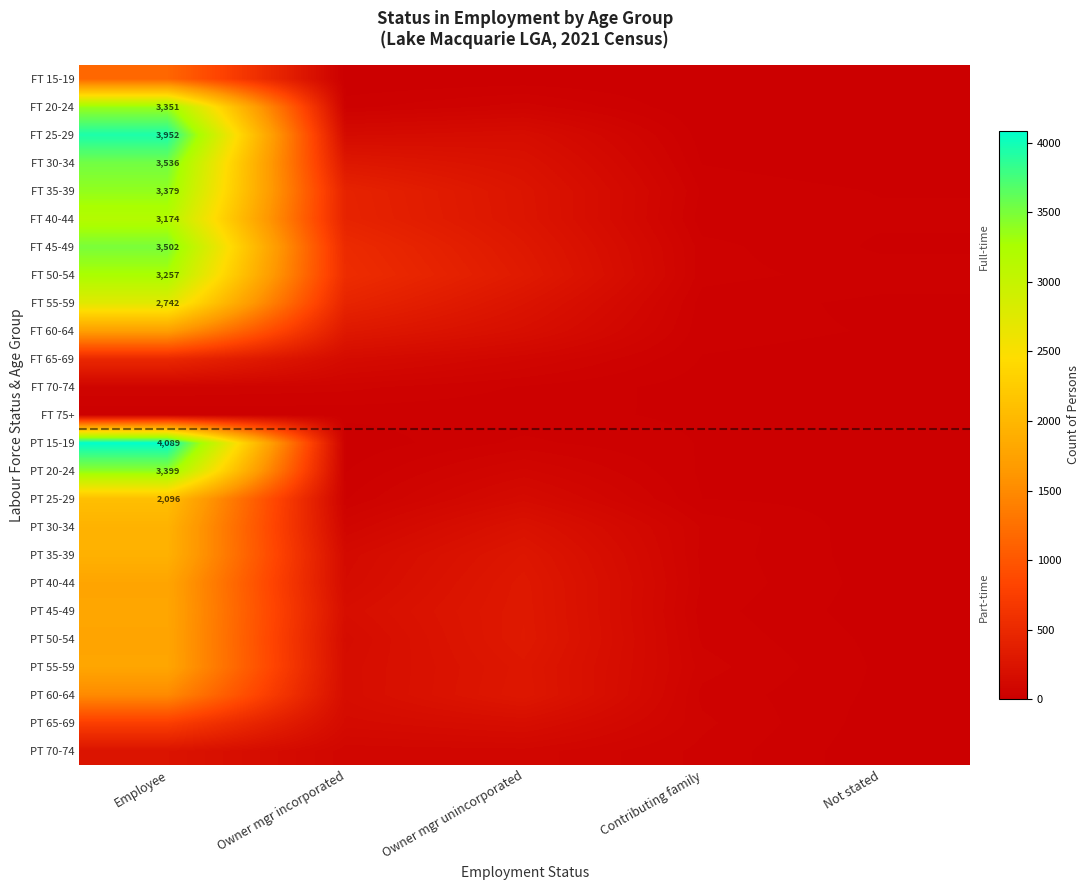

Where does the PT 35-39 series first go above 132?

Employee